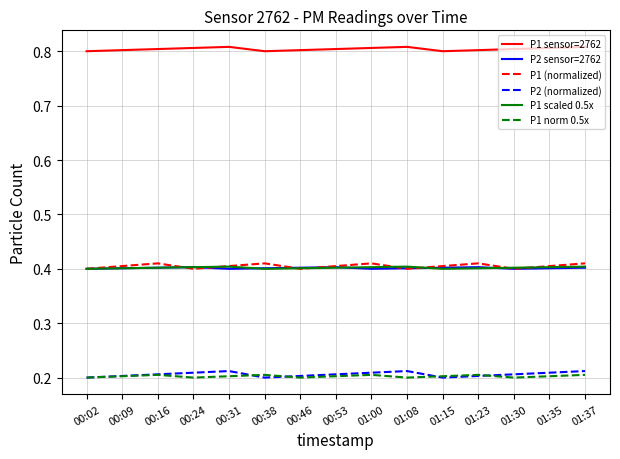

What is the spread (max minus min) of values at 00:53?

0.6